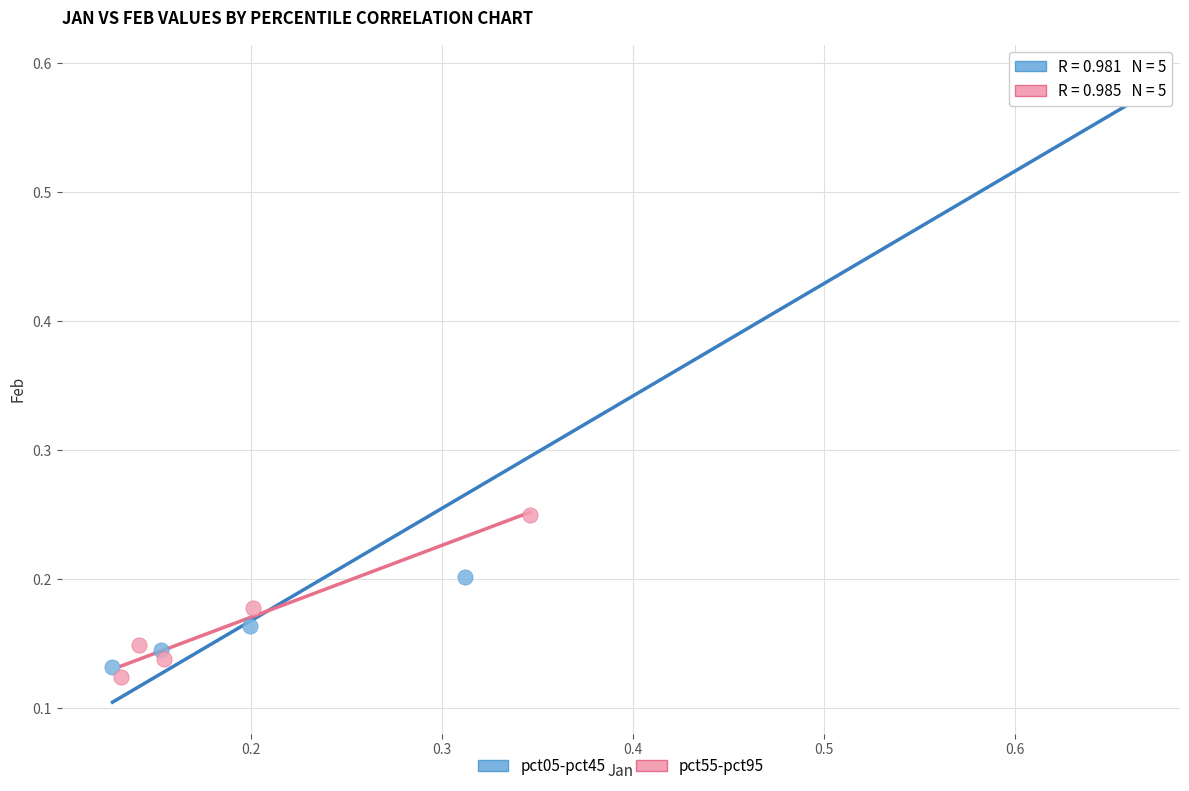

Which series reaches the maximum Y coordinate?

pct05-pct45